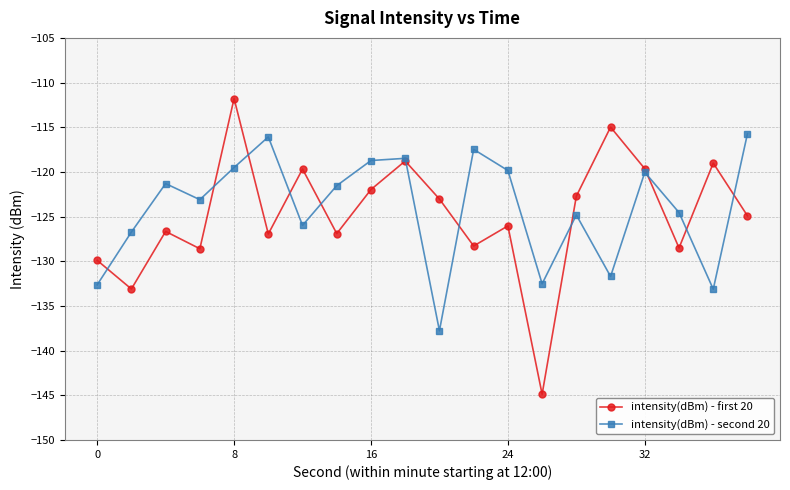

Which series has the widest spread of values?

intensity(dBm) - first 20